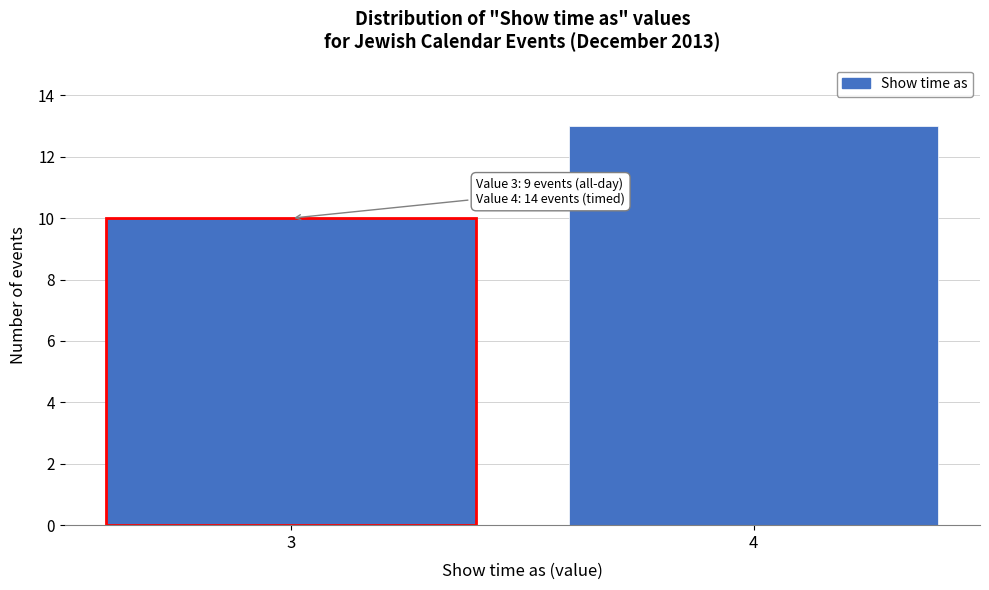

Reading left to right, what are all the values shown in this chart?

3=10	4=13